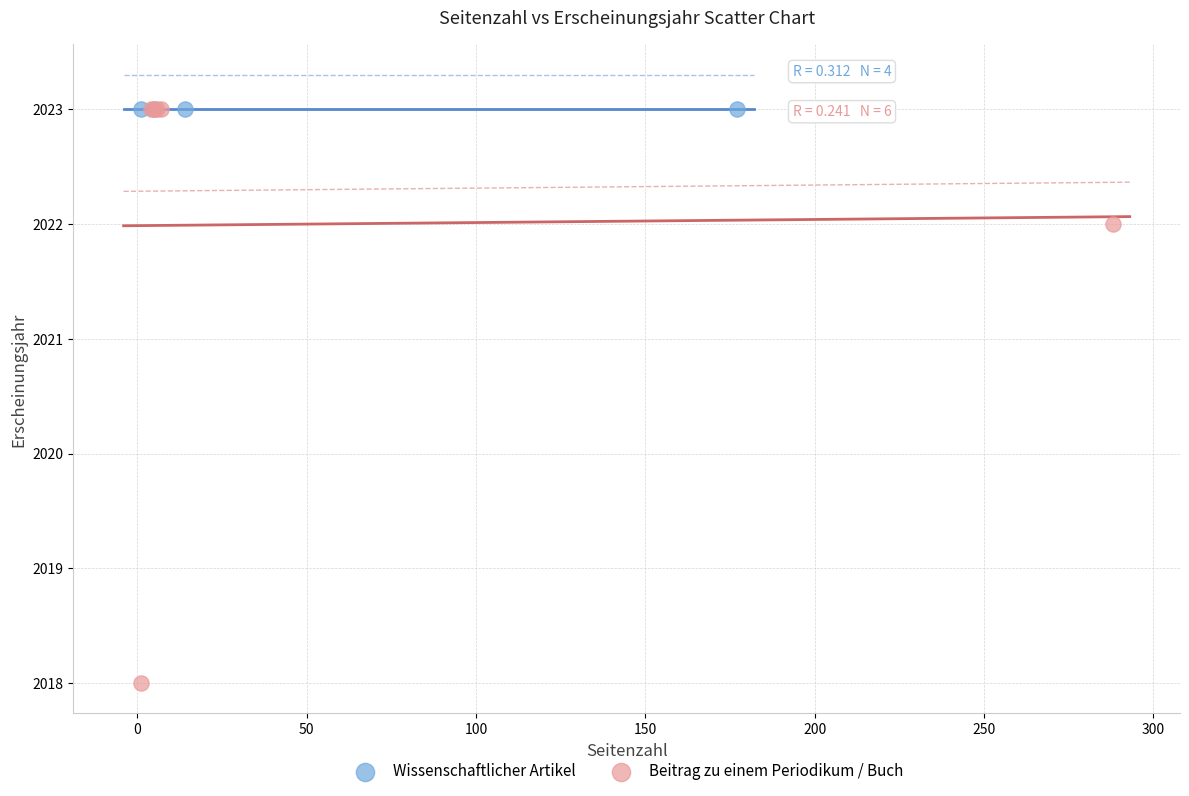

Which series contains the lowest Y value?

Beitrag zu einem Periodikum / Buch